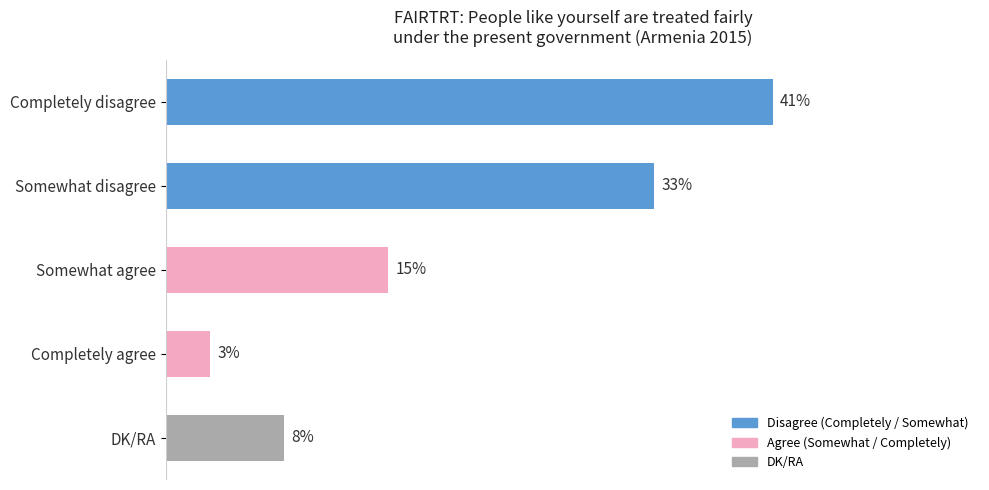

Between Completely disagree and DK/RA, which is larger?

Completely disagree